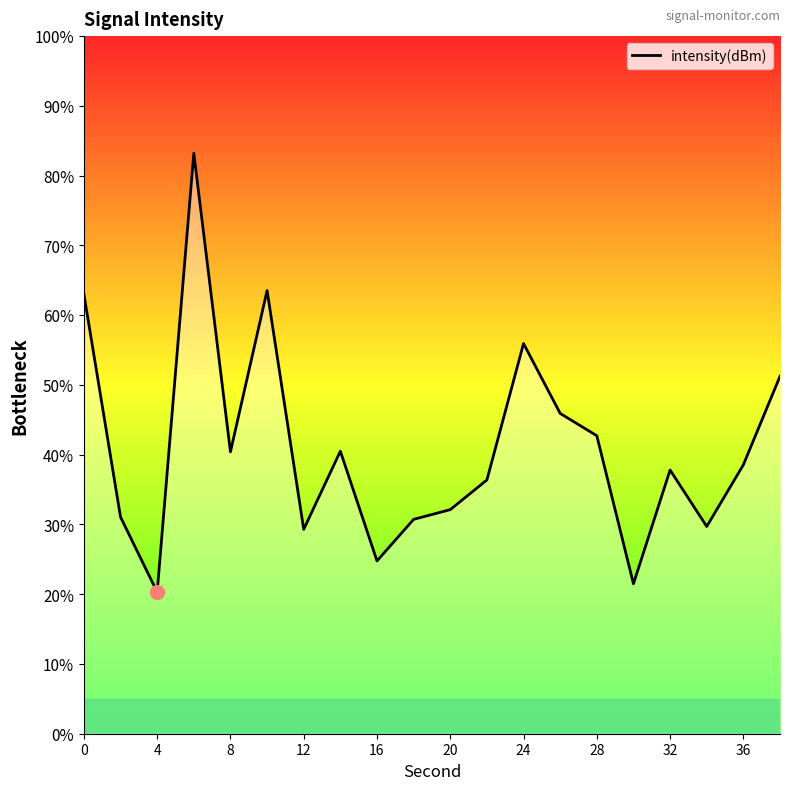

What is the maximum value shown in the chart?

83.2